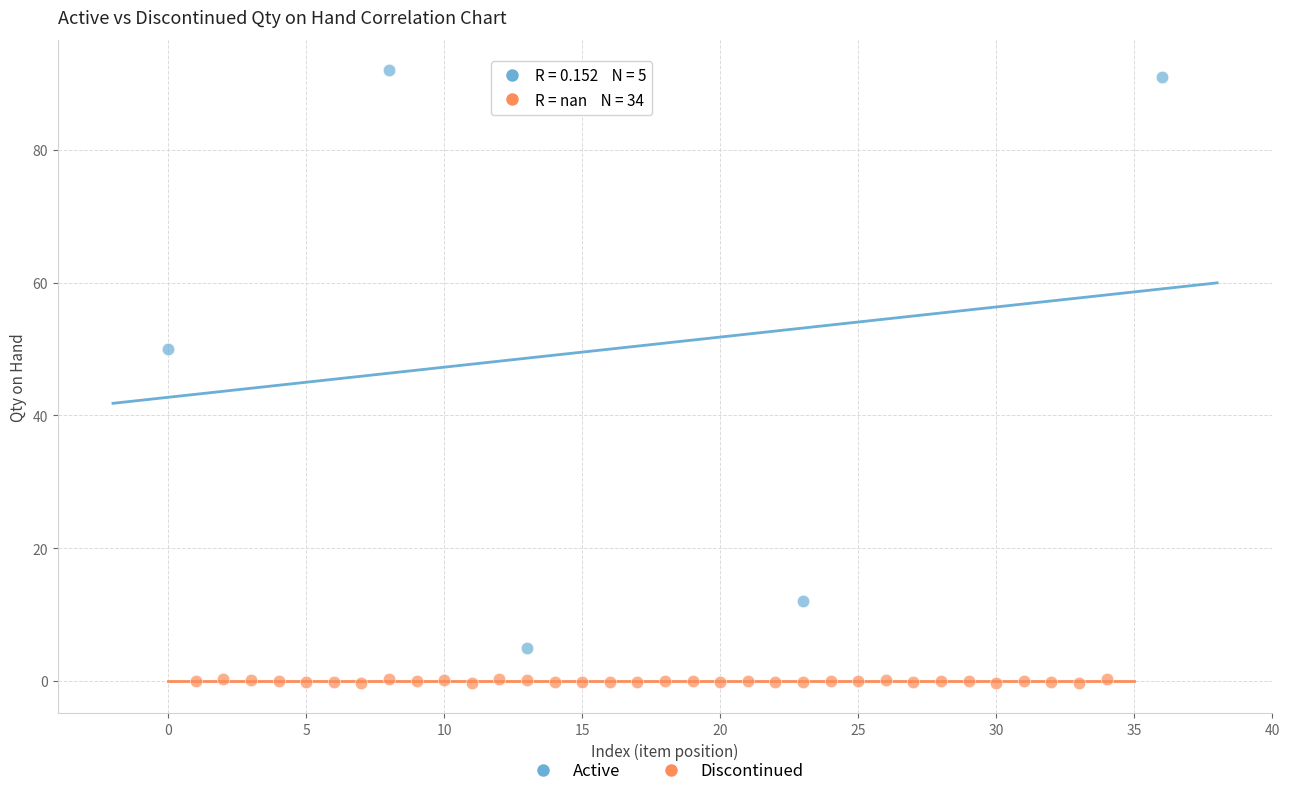

Which series contains the lowest Y value?

Discontinued